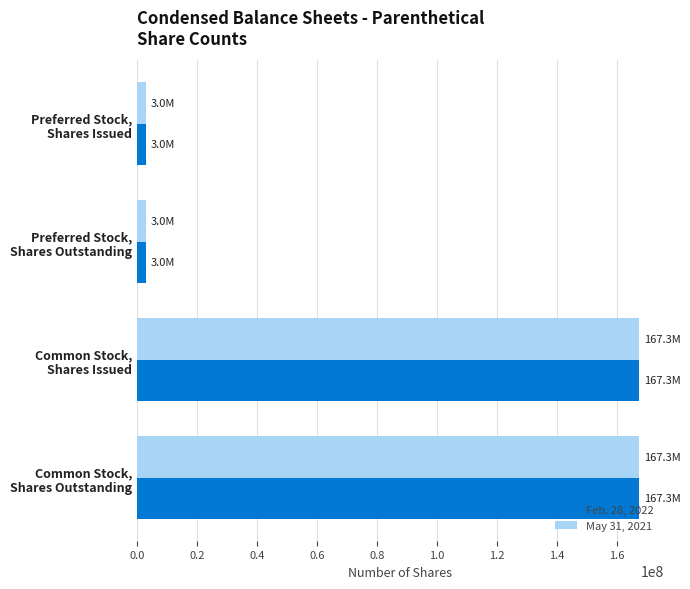

What is the greatest value displayed?

167304067